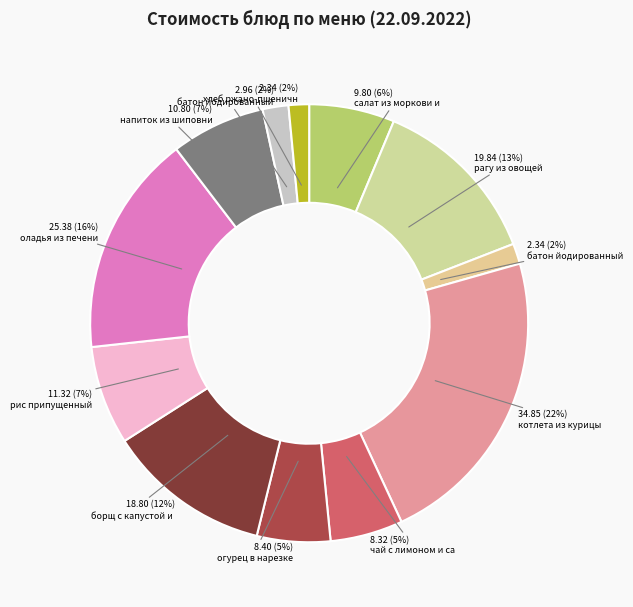

To the nearest percent, what is the difference between the largest and smallest slice percentages?

21%